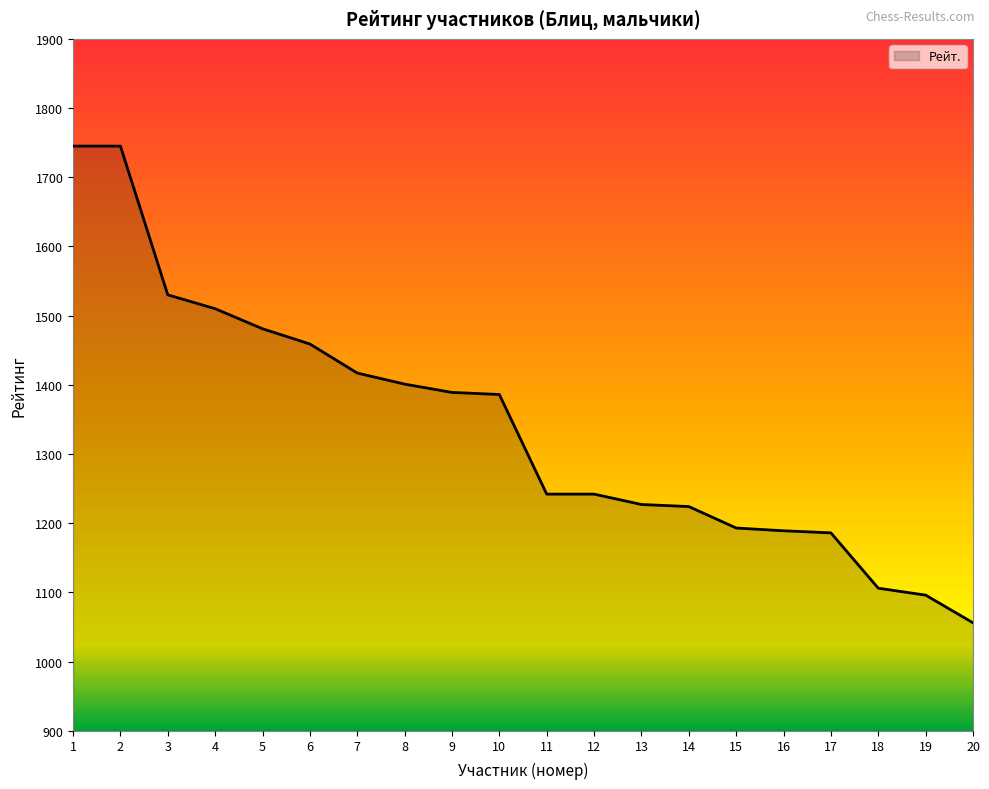

What is the ratio of the value at 4 to the value at 17?

1.3